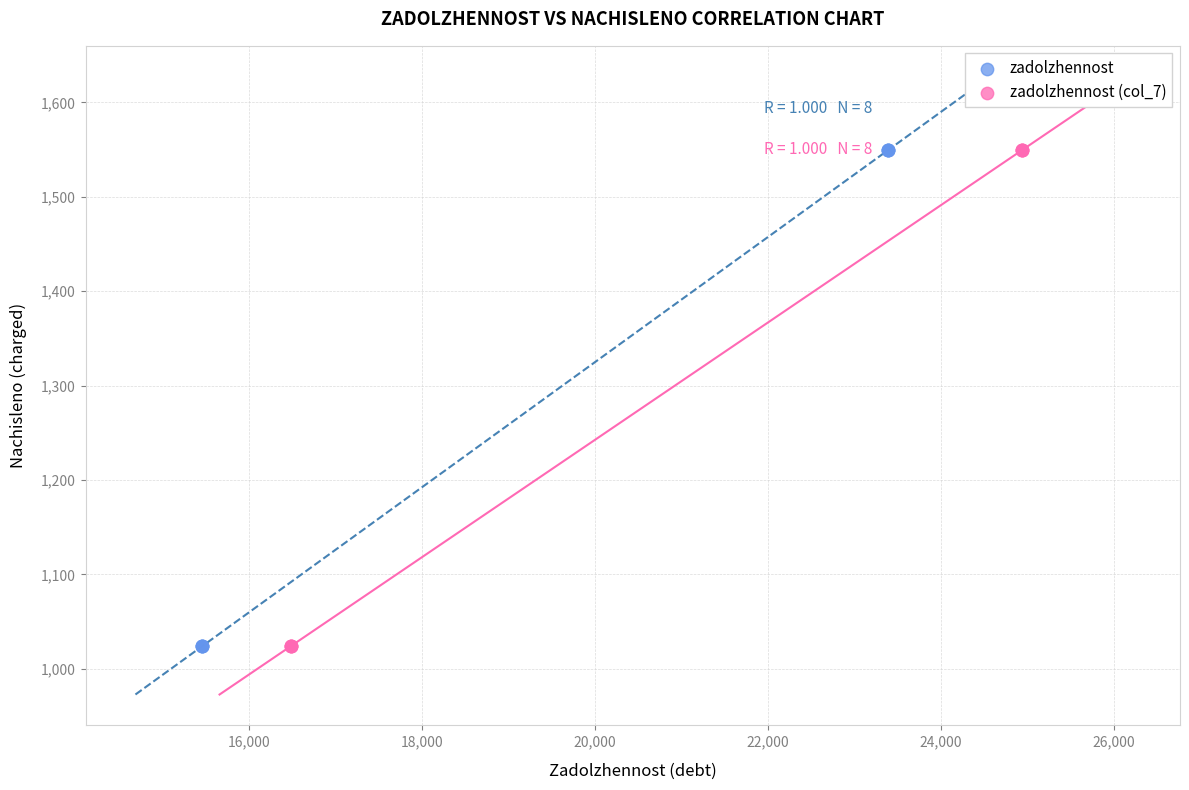

What are all the series names shown in the legend?

zadolzhennost, zadolzhennost (col_7)